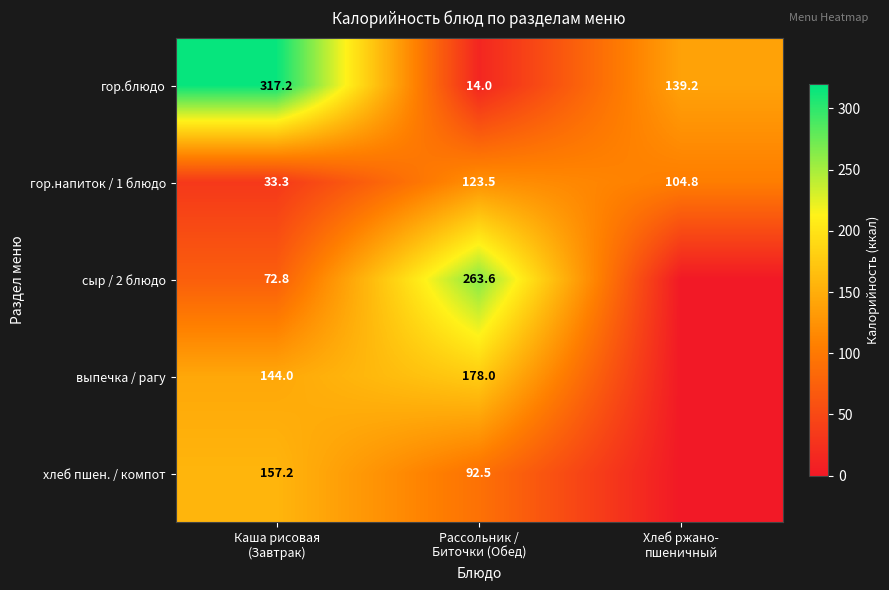

What is the average value of the гор.блюдо series?

156.8